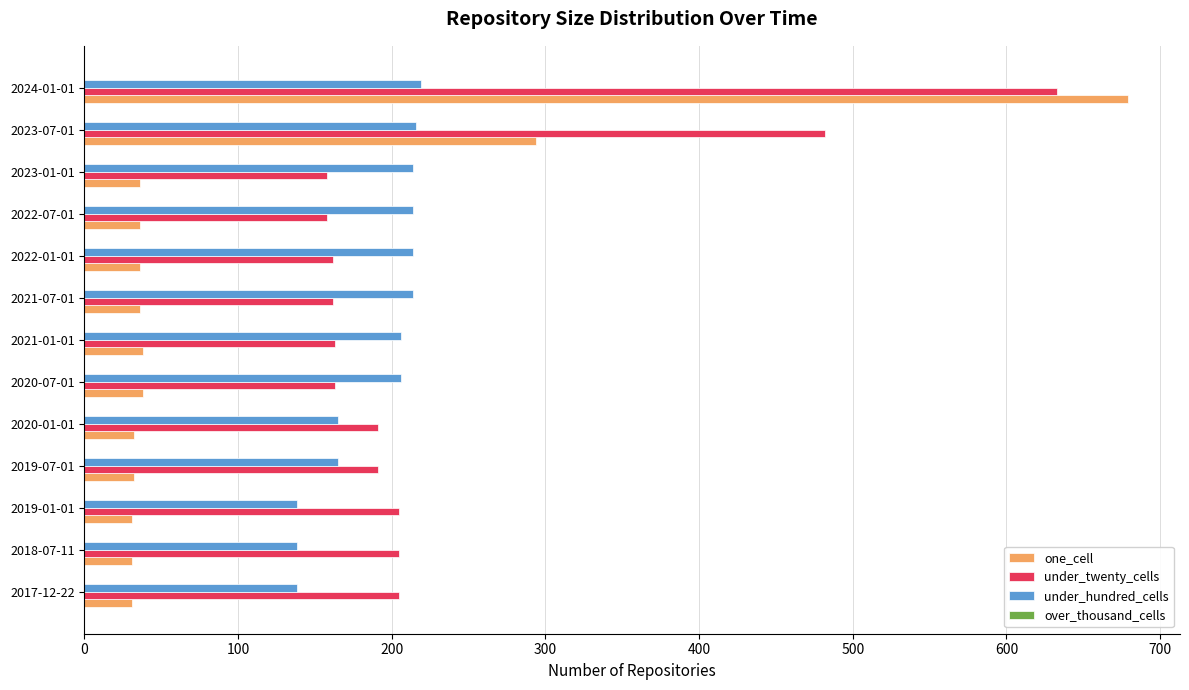

At which category is the sum across all series the highest?

2024-01-01